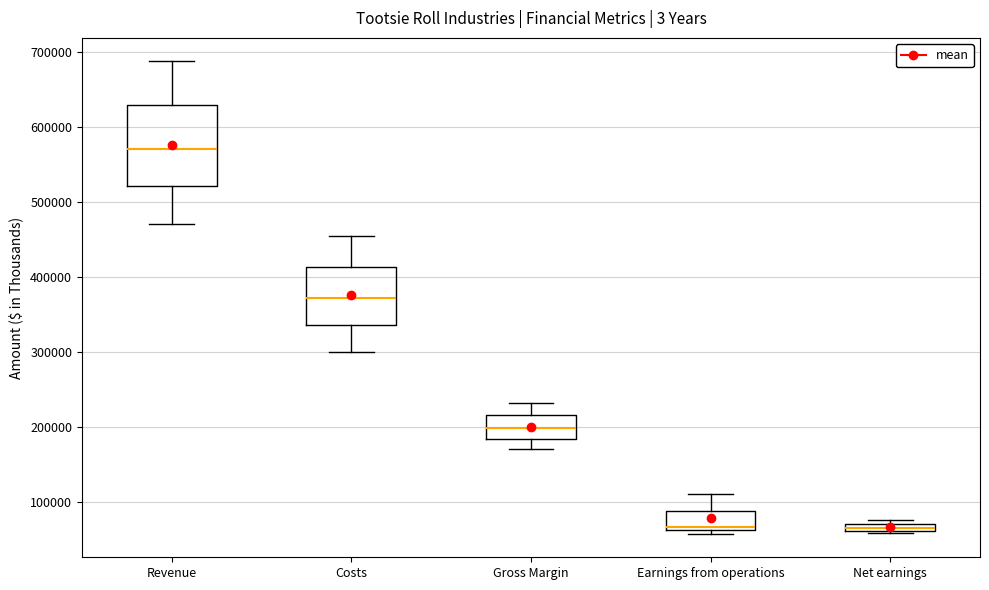

Where is the upper edge of the box for Costs on the y-axis? The values are not printed on the chart, so give them approximately, as read against the axis.

410000